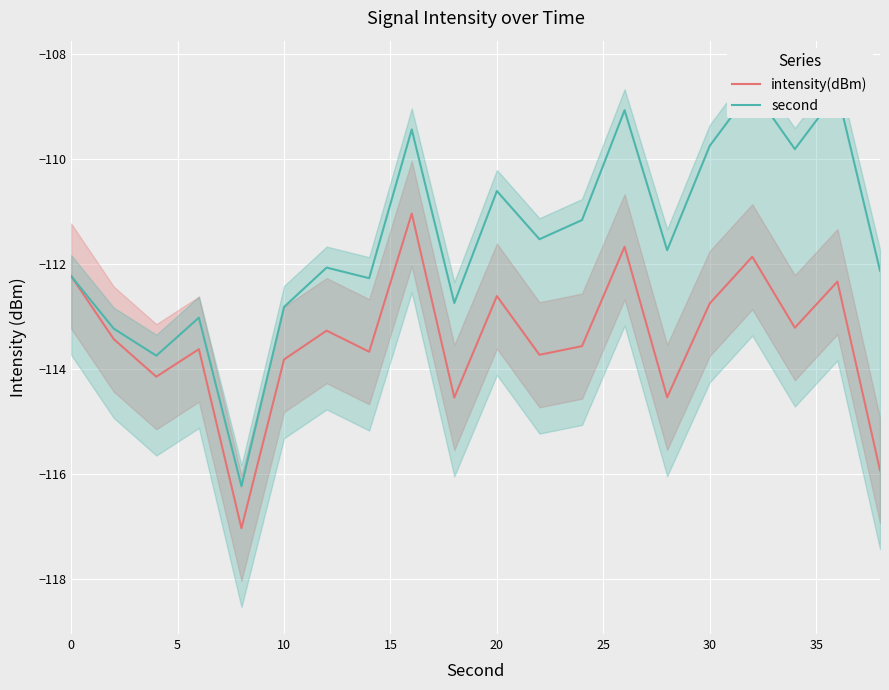

What is the difference between the maximum and second lowest values in the second series?

5.1